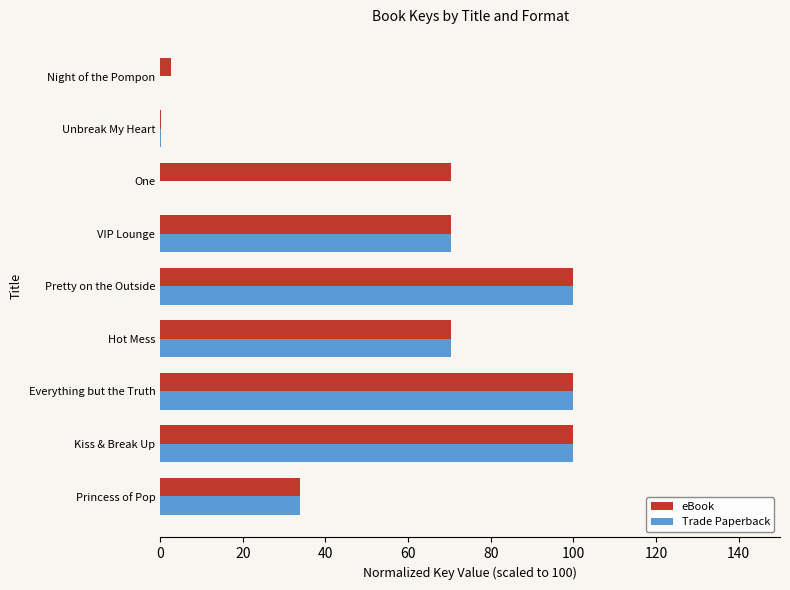

What is the sum of the eBook values at Hot Mess and Pretty on the Outside?

170.3